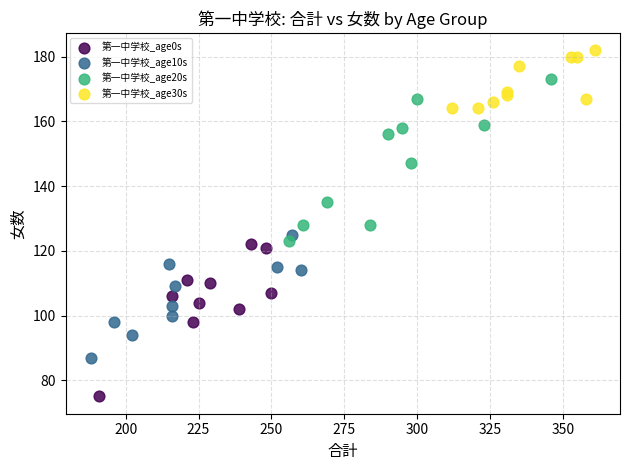

Which series reaches the minimum Y coordinate?

第一中学校_age0s